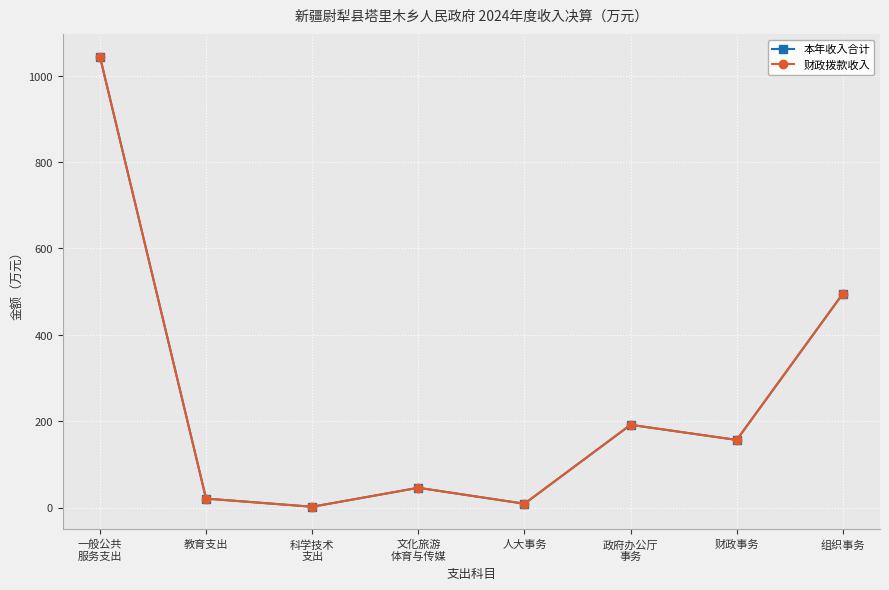

In 财政拨款收入, how many points are higher than both neighbors (excluding endpoints)?

2